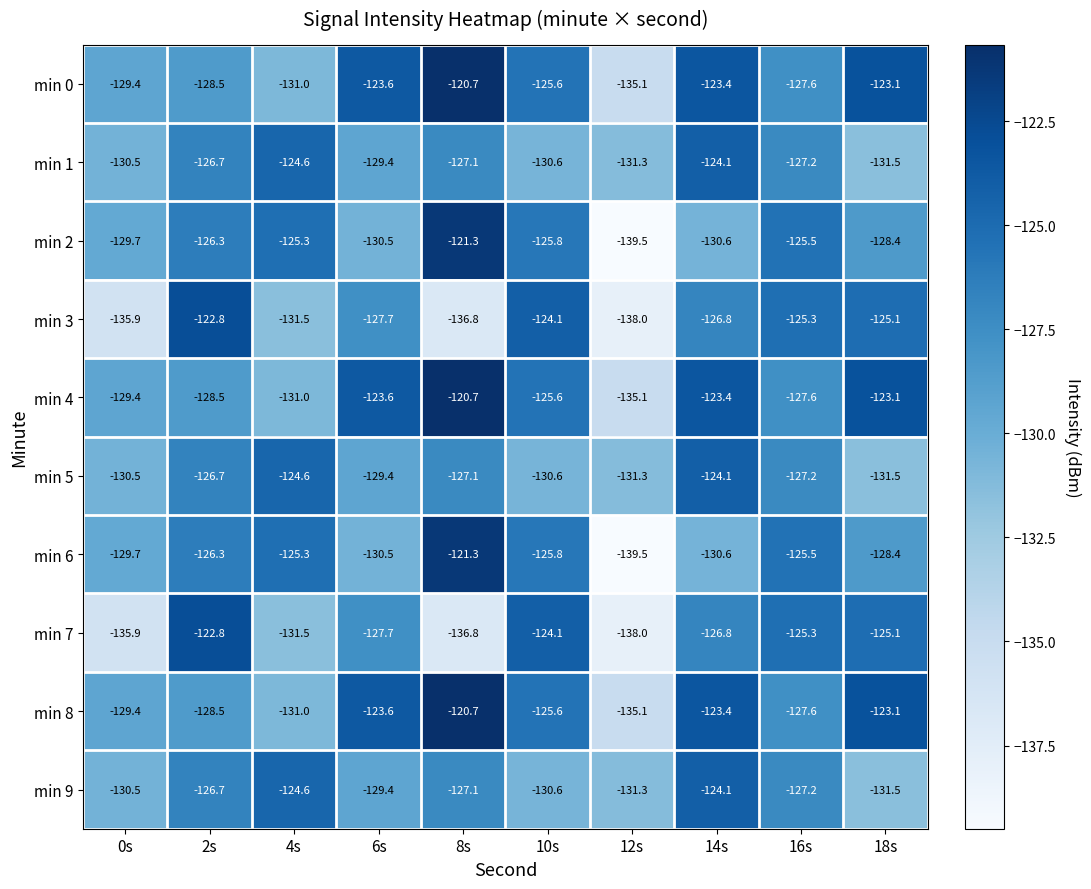

Is the value of min 6 at 12s greater than the value of min 9 at 8s?

No